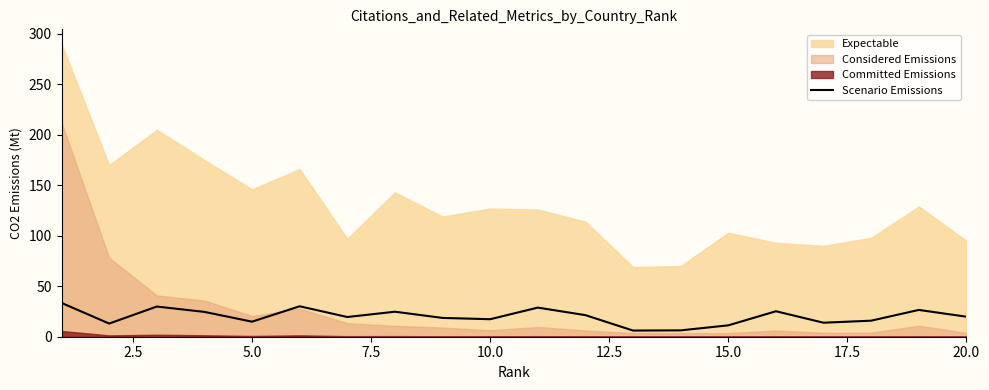

Does the chart have visible grid lines?

No